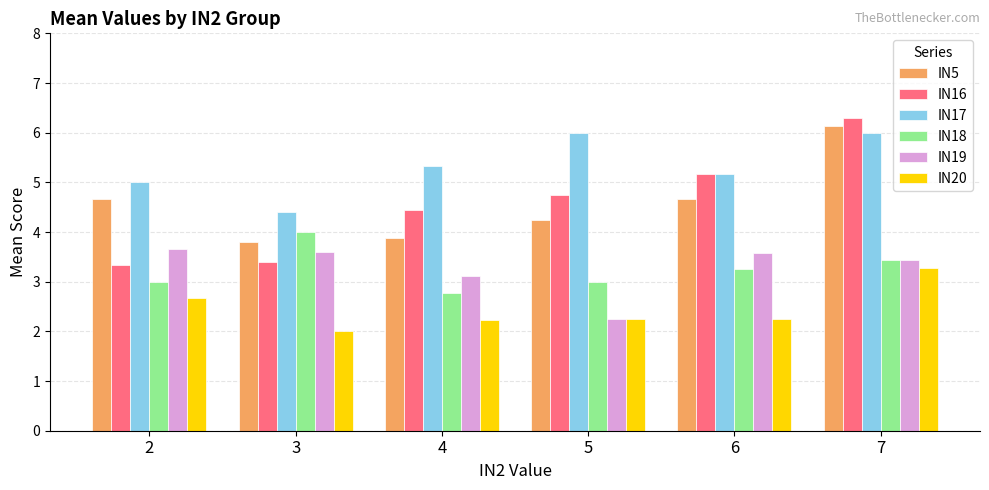

Which label corresponds to the largest value in the chart?

7